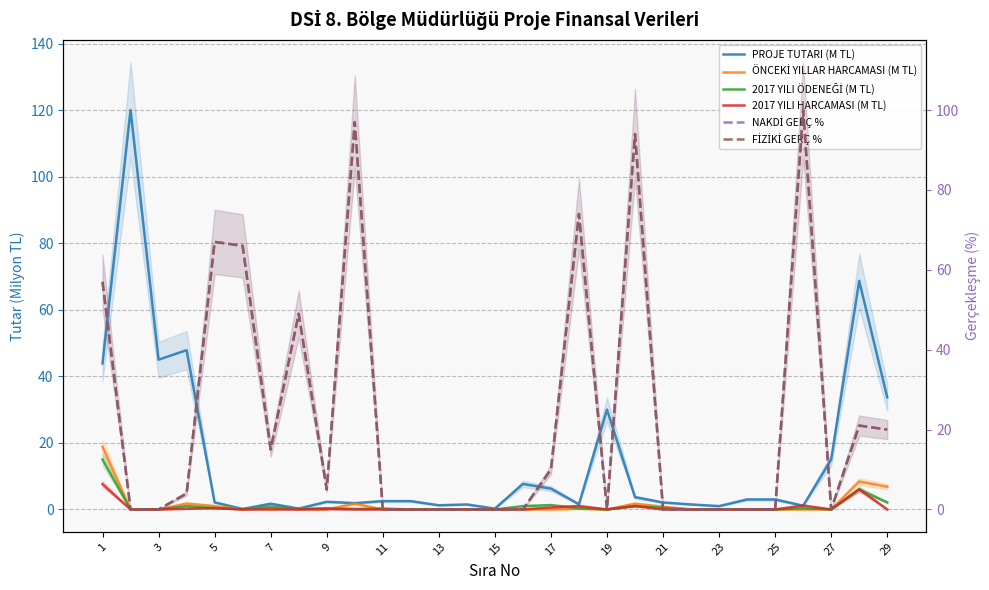

In PROJE TUTARI (M TL), how many points are lower than both neighbors (excluding endpoints)?

9